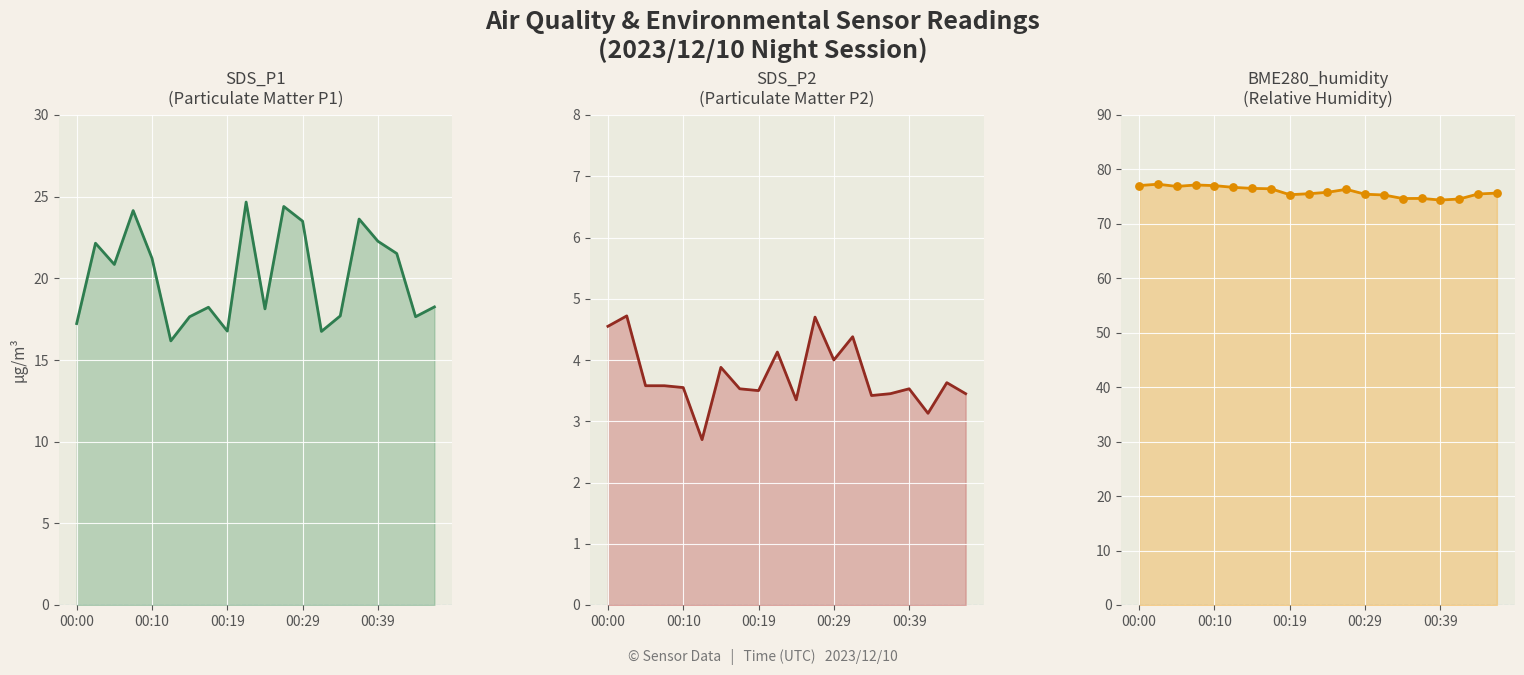

Which series has the largest Y range (max minus min)?

SDS_P1